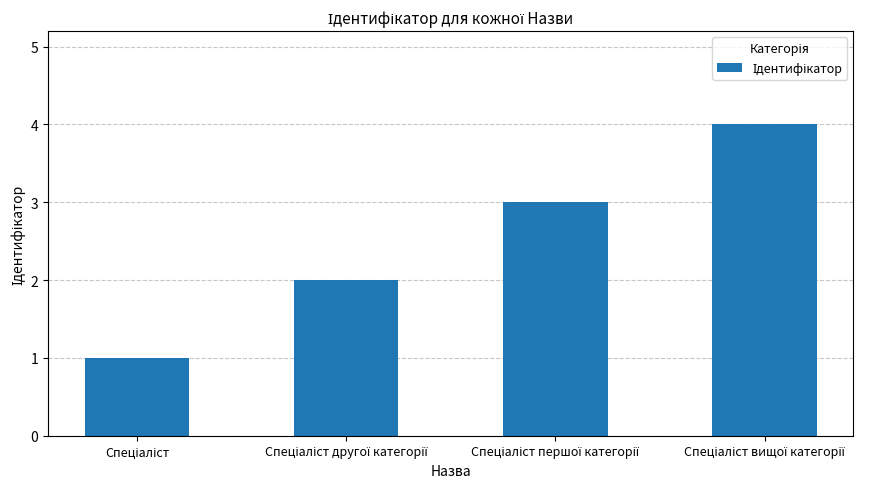

What is the sum of all values?

10